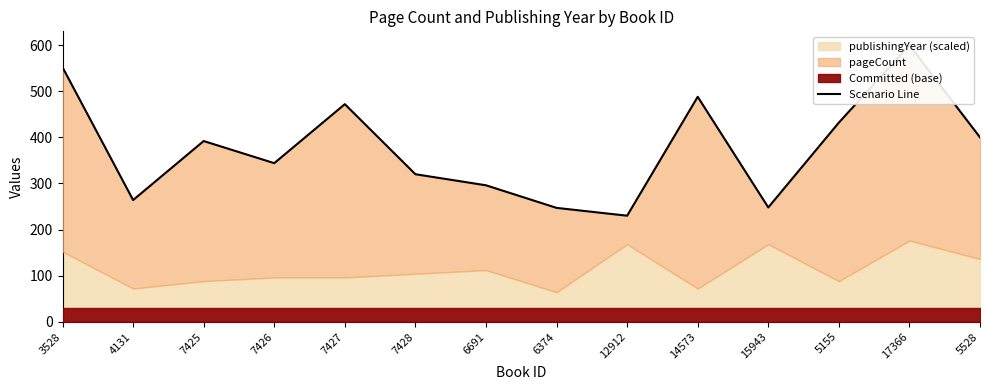

What is the label of the 4th point from the right?

15943